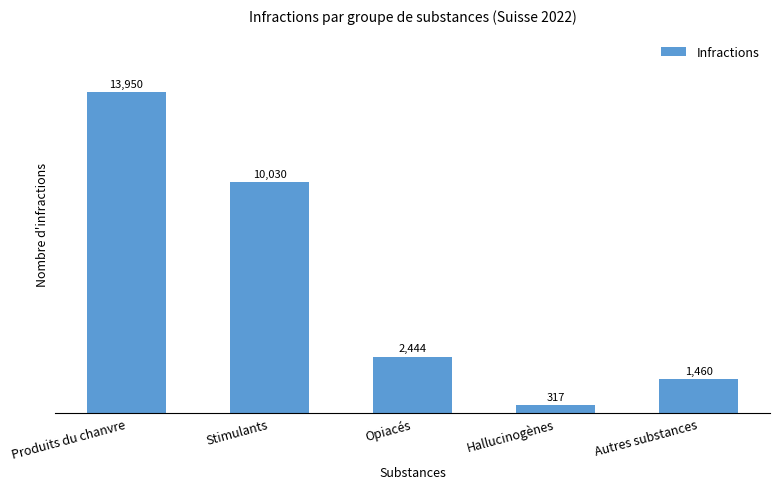

What is the label of the 5th bar from the left?

Autres substances